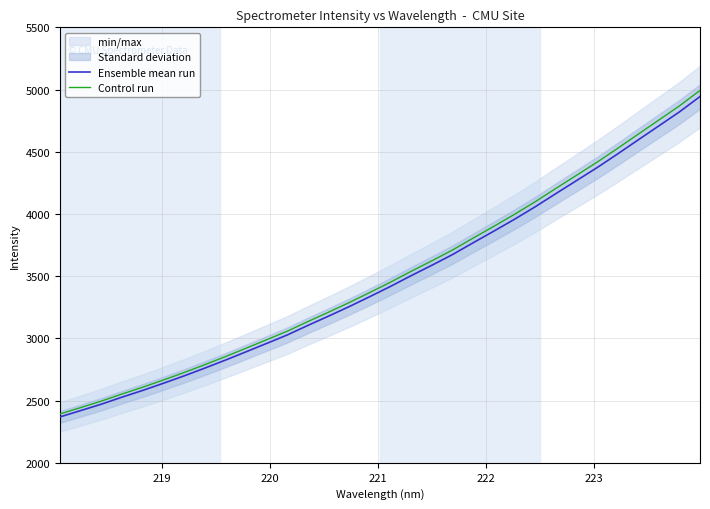

What is the lowest value of the Ensemble mean run series?

2368.6